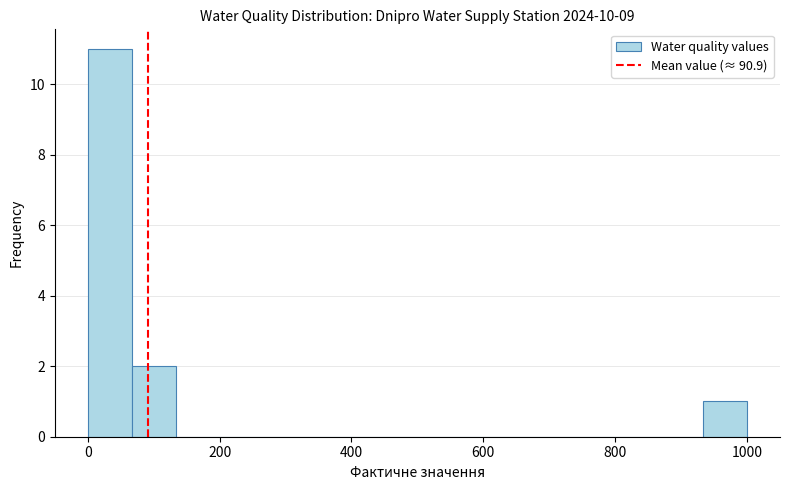

Around what value on the x-axis is the tallest bar? Give the approximate position of its centre, as read against the axis.

40